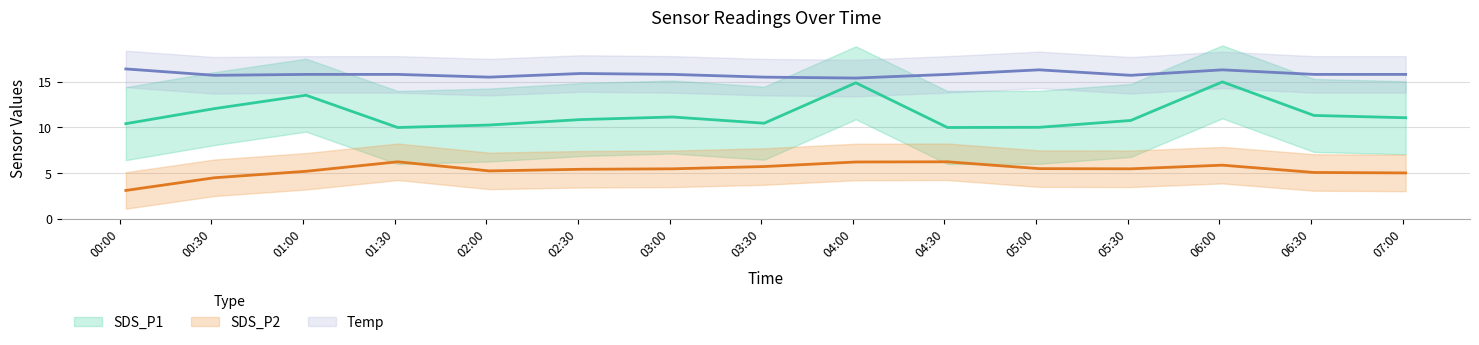

What is the value of the SDS_P2 point at the 15th from the left?

5.0